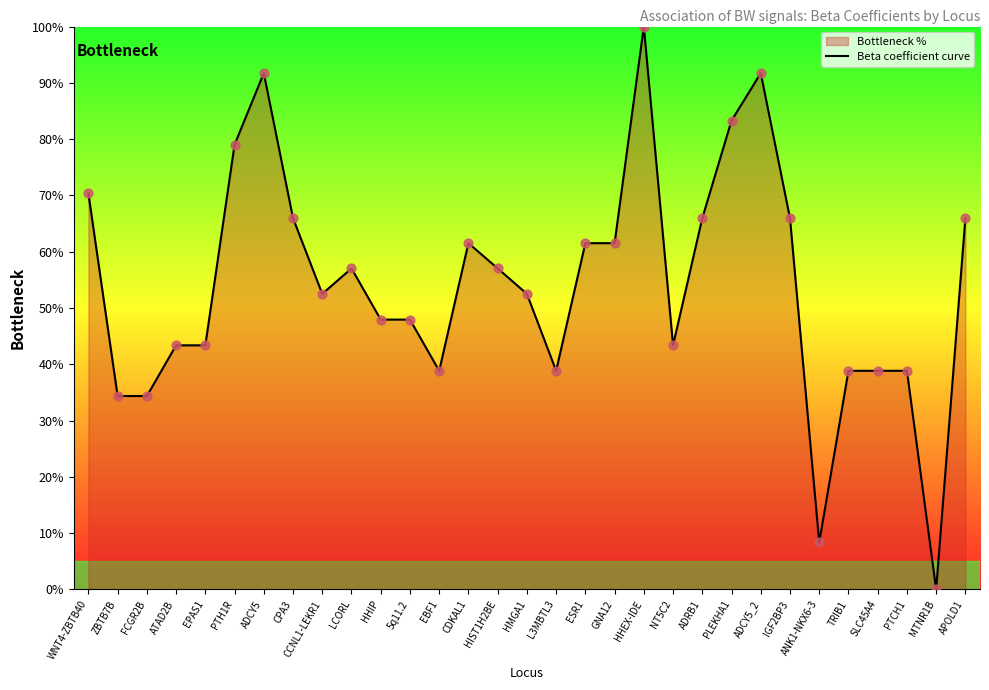

Approximately how many times larger is the value at EBF1 compared to ADCY5?

0.4